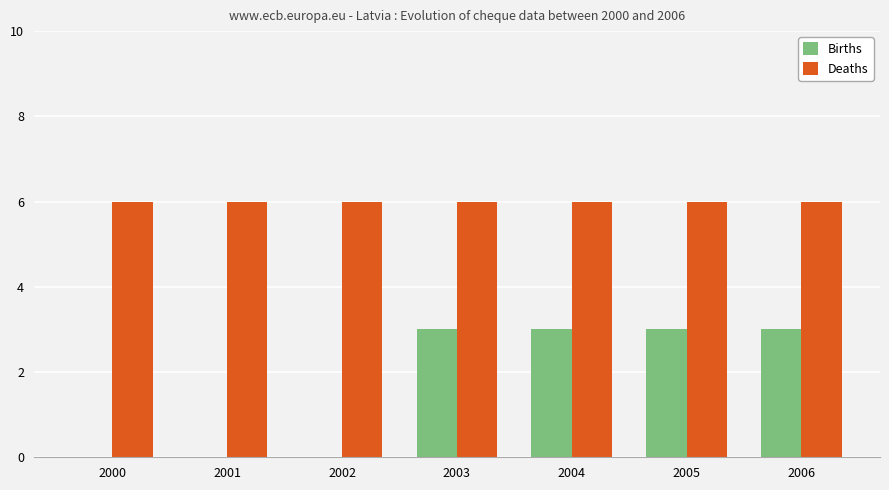

Reading left to right, extract all data points from this chart.

Births: 2000=0	2001=0	2002=0	2003=3	2004=3	2005=3	2006=3
Deaths: 2000=6	2001=6	2002=6	2003=6	2004=6	2005=6	2006=6